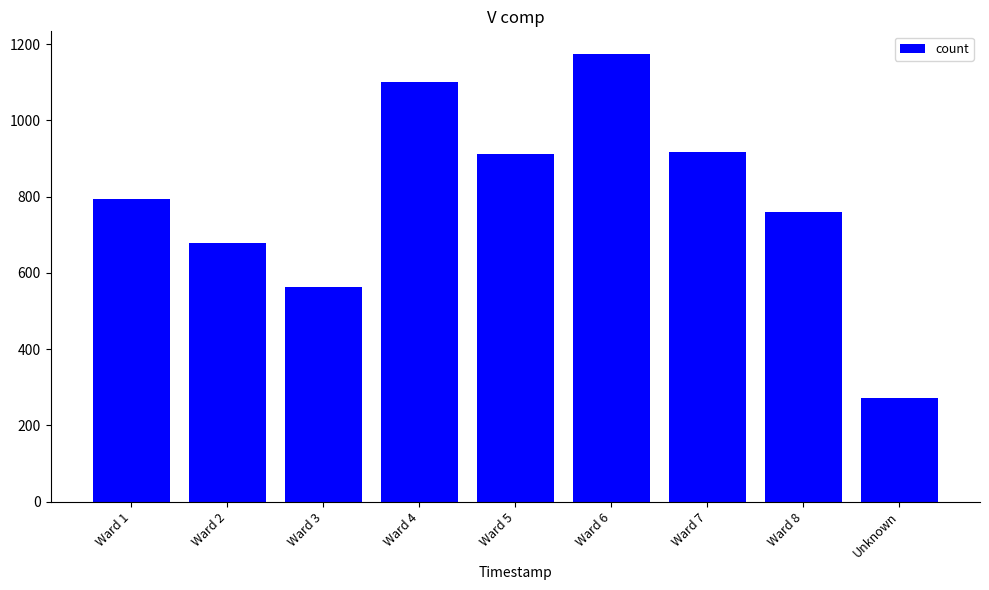

What is the approximate value at Ward 8, to the nearest 100?

800